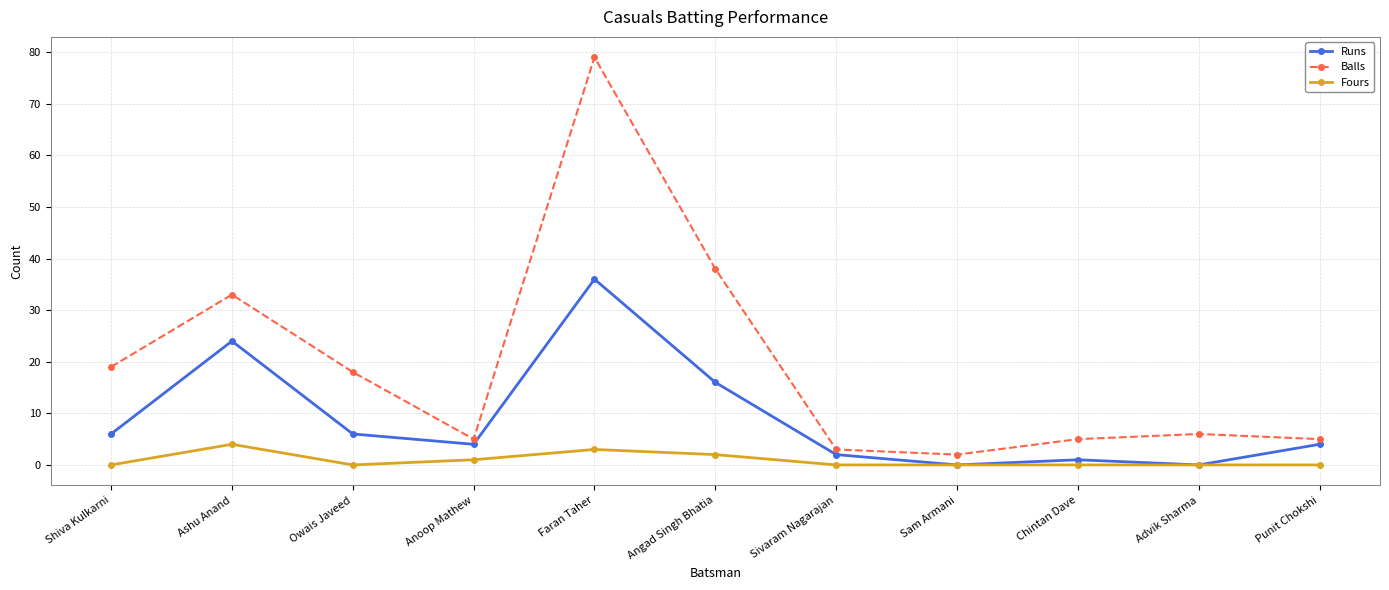

How many distinct data groups are displayed?

3